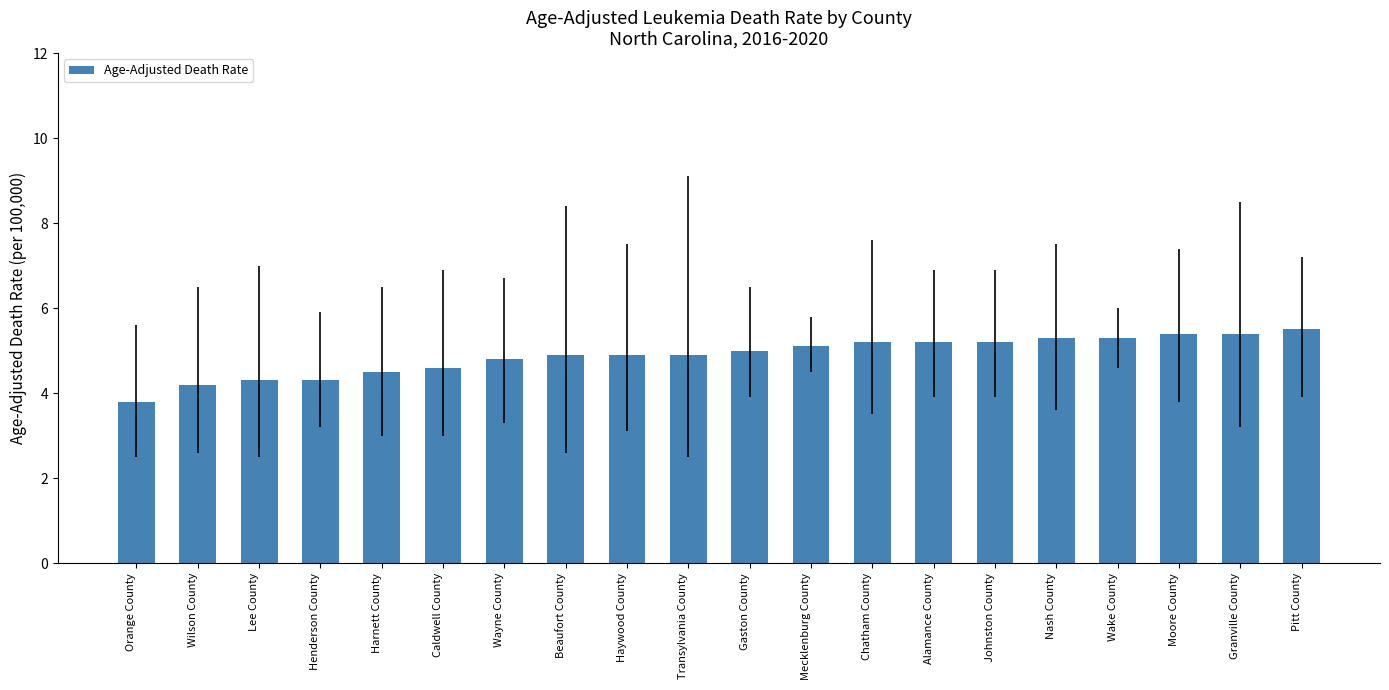

True or false: the data shows 5.4 at Moore County.

True